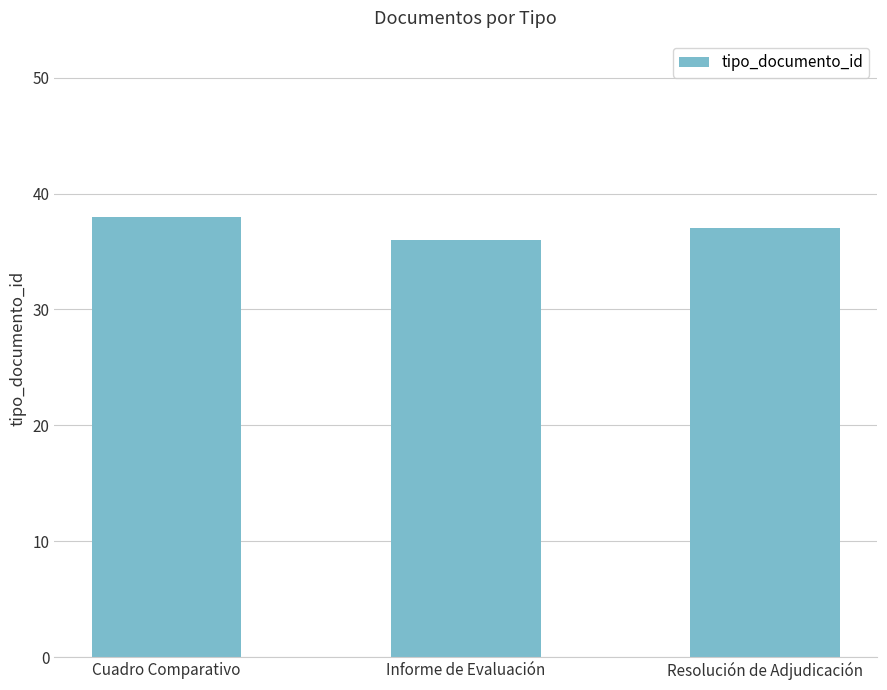

List the labels in order of value, largest first.

Cuadro Comparativo, Resolución de Adjudicación, Informe de Evaluación